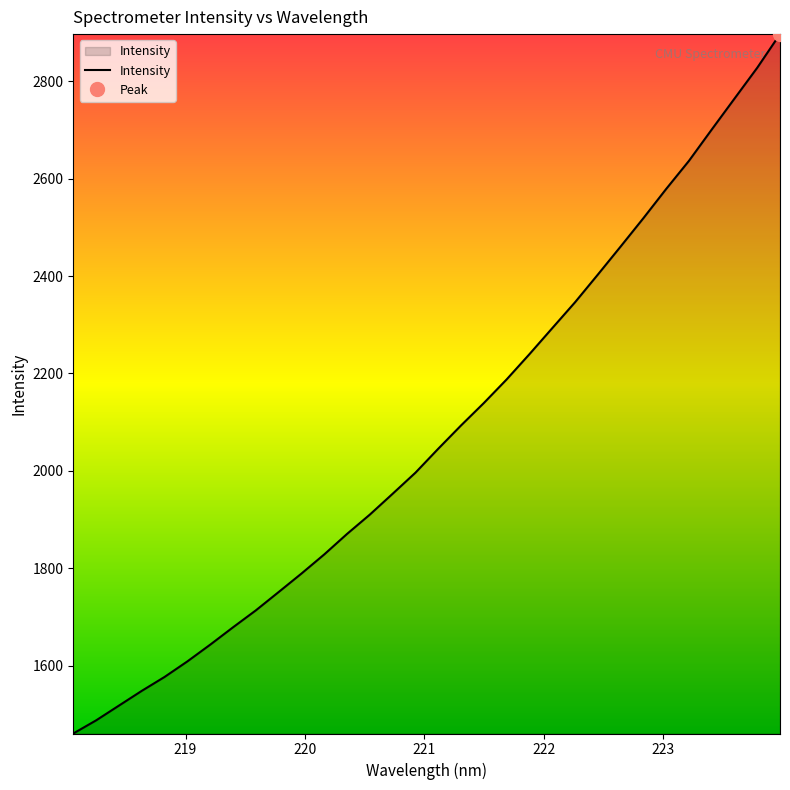

What is the difference between the maximum and minimum values?

1435.8